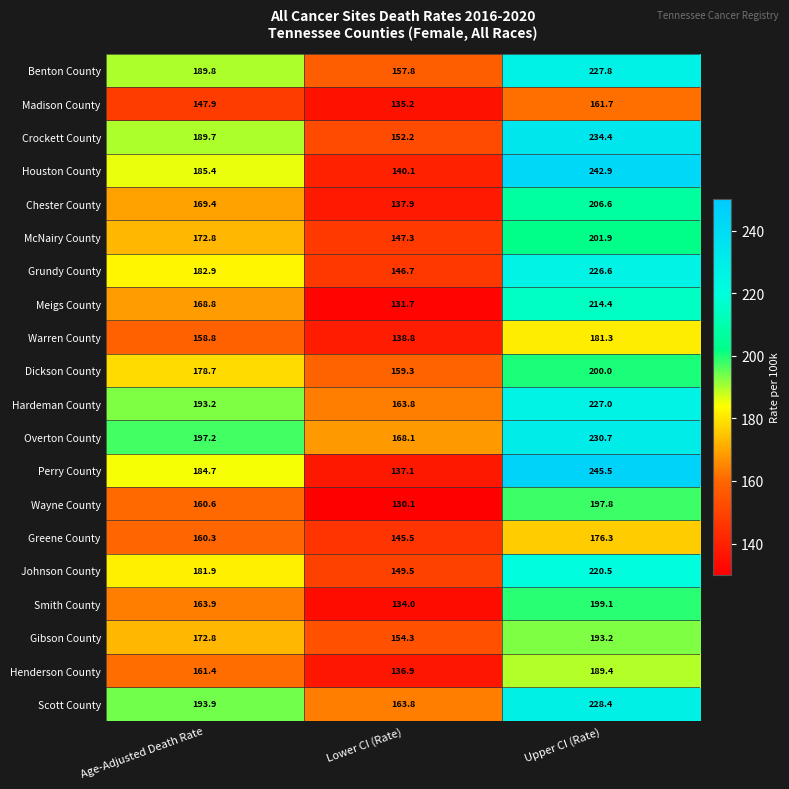

Between Lower CI (Rate) and Upper CI (Rate), which series saw the biggest shift?

Perry County